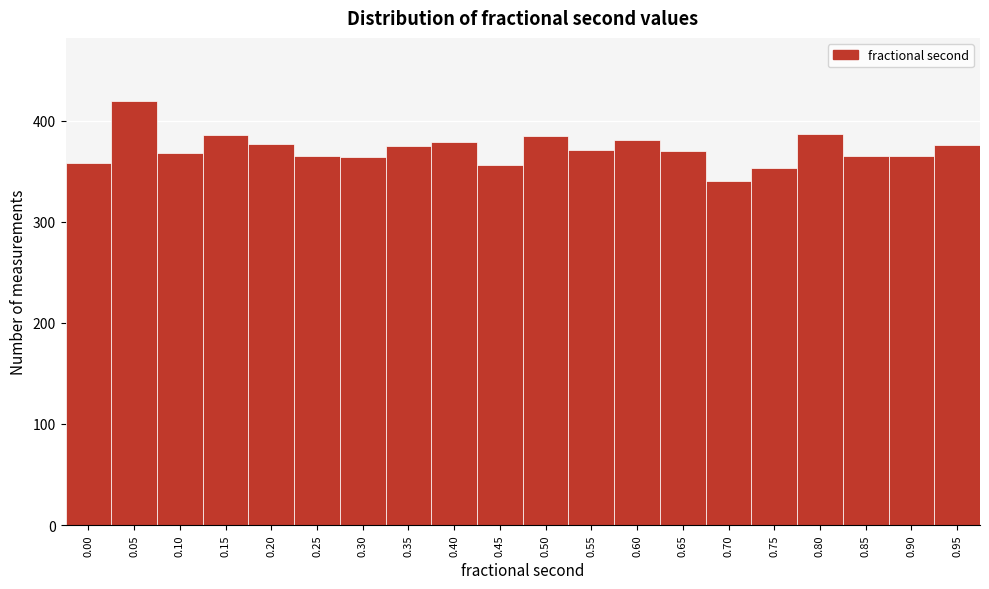

What is the ratio of the value at 0.15 to the value at 0.35?

1.0